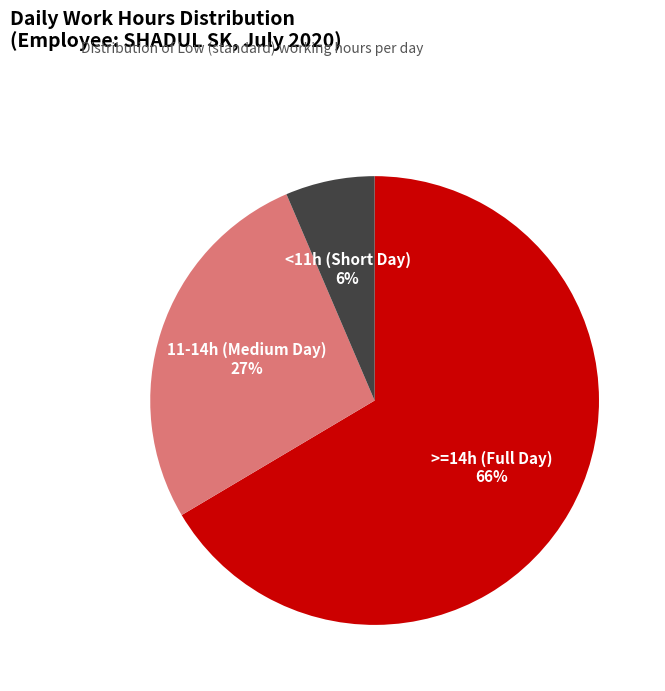

To the nearest percent, what is the combined percentage of <11h (Short Day) and >=14h (Full Day)?

73%